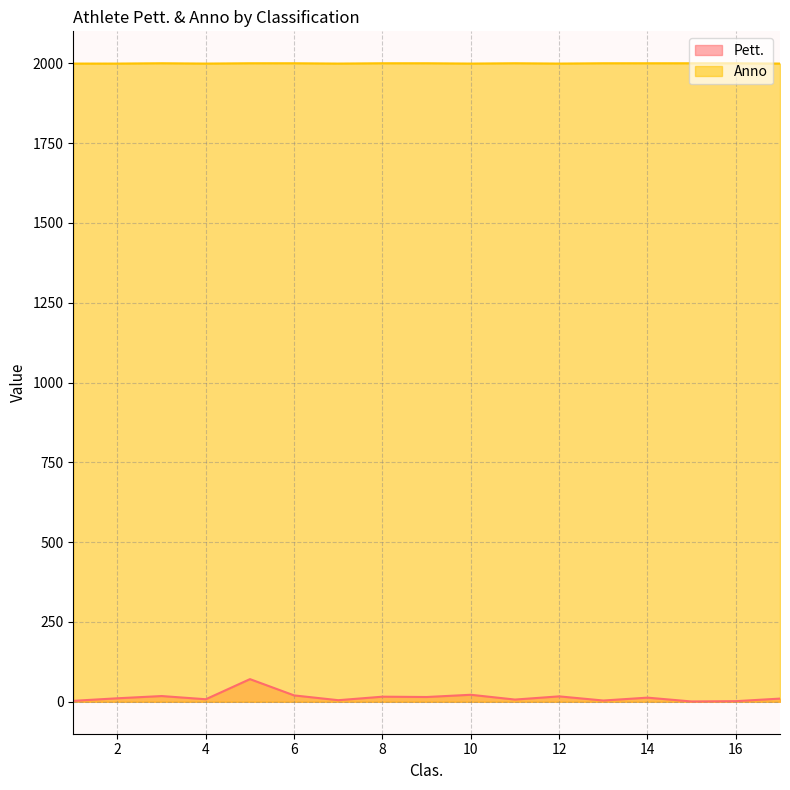

How many lines are shown in the chart?

2